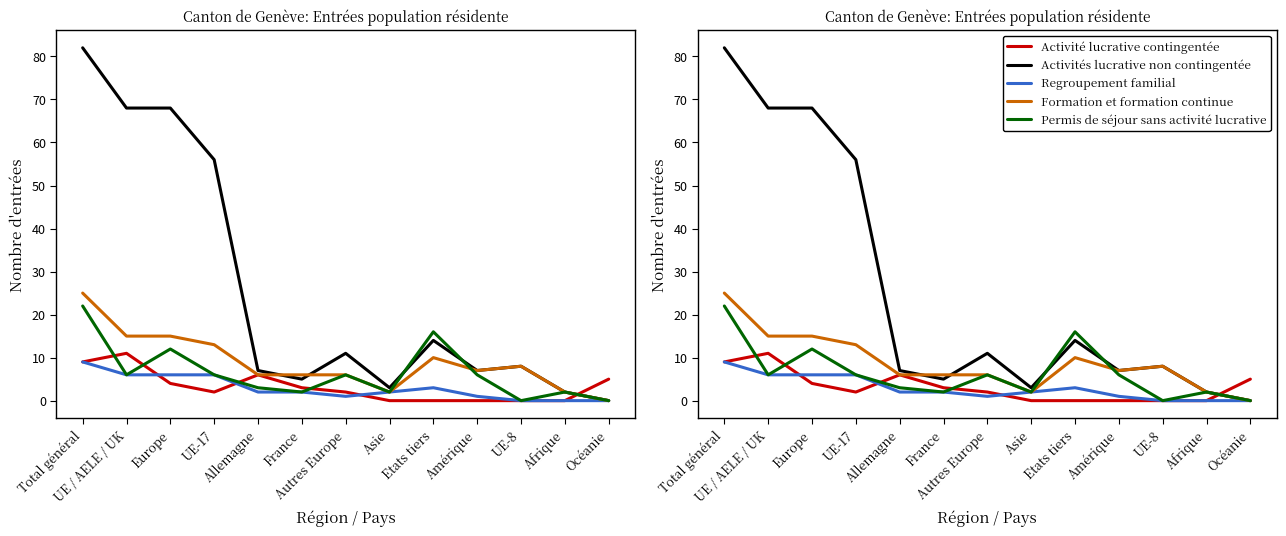

What position from the left is Afrique?

12